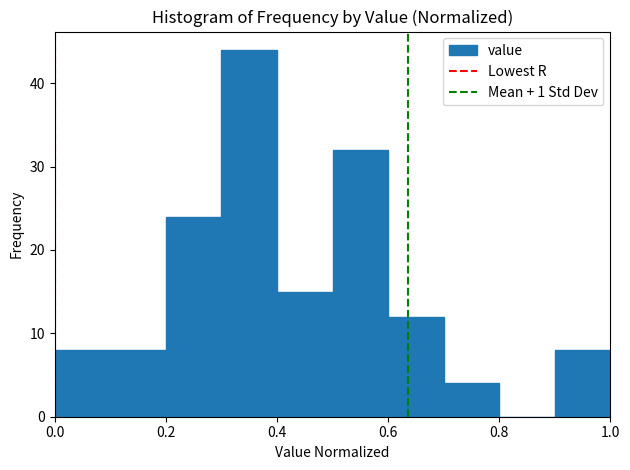

Over which range of the x-axis is the bar tallest?

0.3 to 0.4